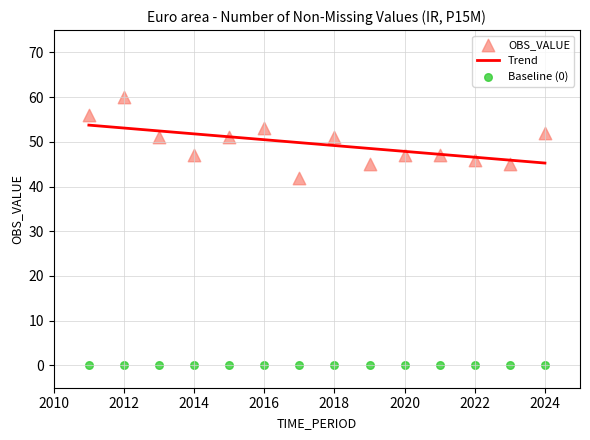

Which series contains the lowest Y value?

Baseline (0)